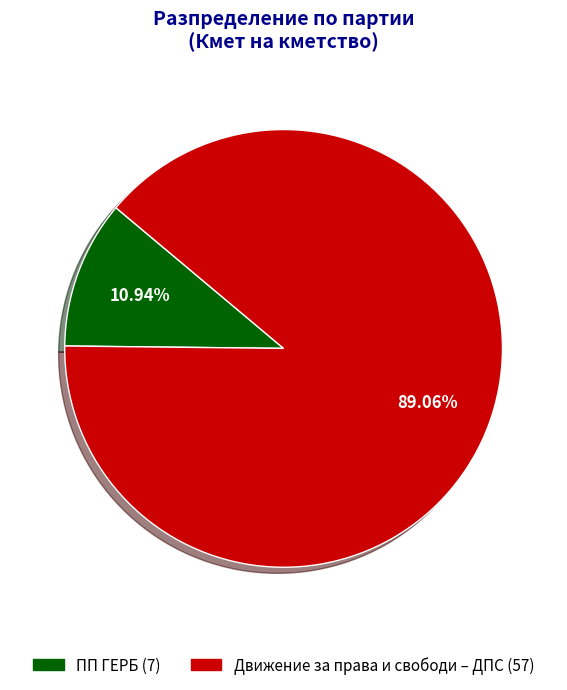

Count the number of slices in the pie.

2